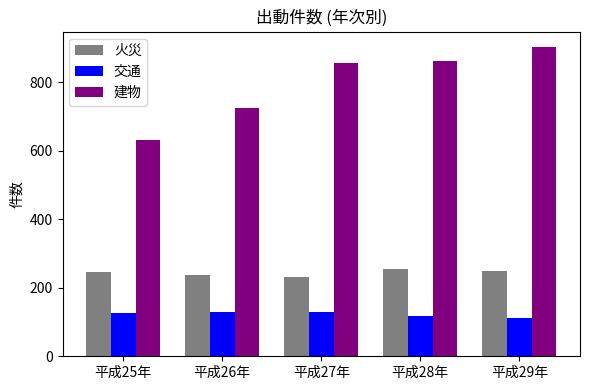

The value of 交通 at 平成27年 is 128. True or false?

True